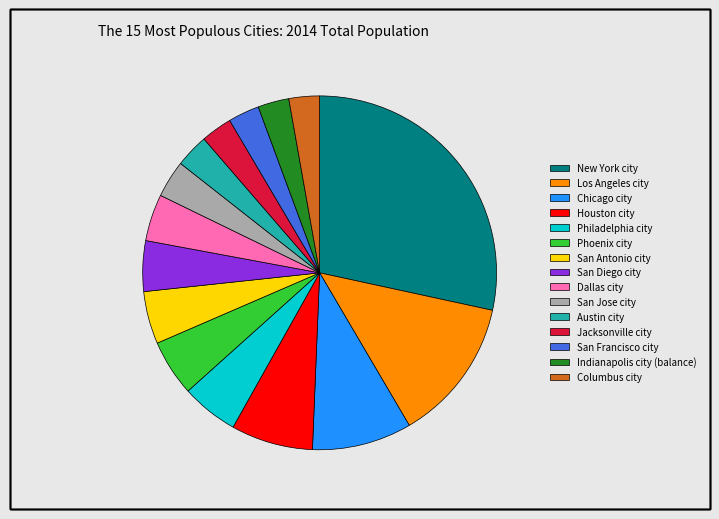

Which category has the biggest portion of the pie?

New York city